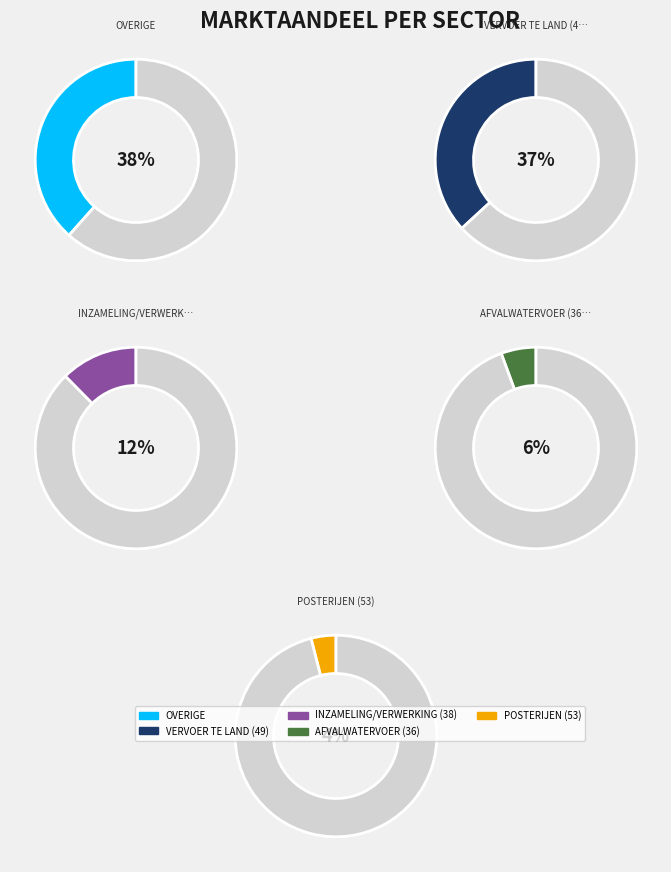

Approximately how many times larger is the value at INZAMELING/VERWERKING (38) compared to AFVALWATERVOER (36)?

2.2